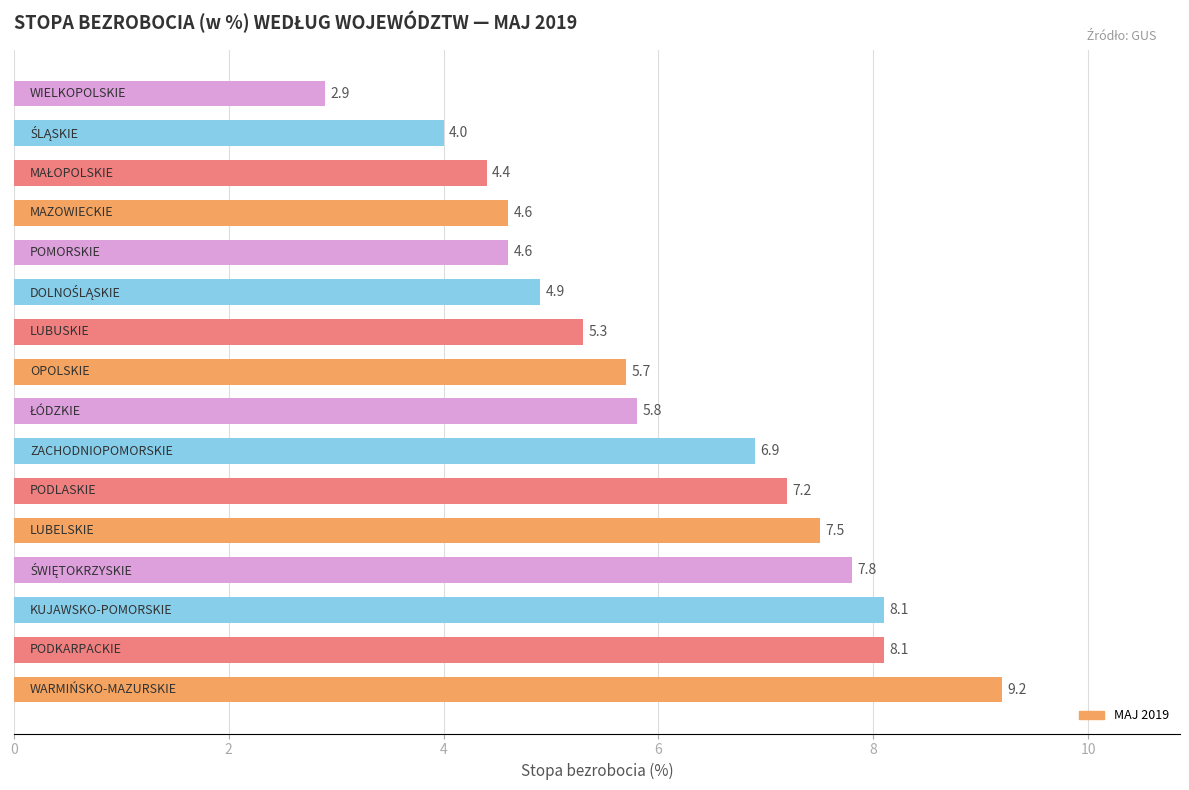

What is the minimum value shown in the chart?

2.9